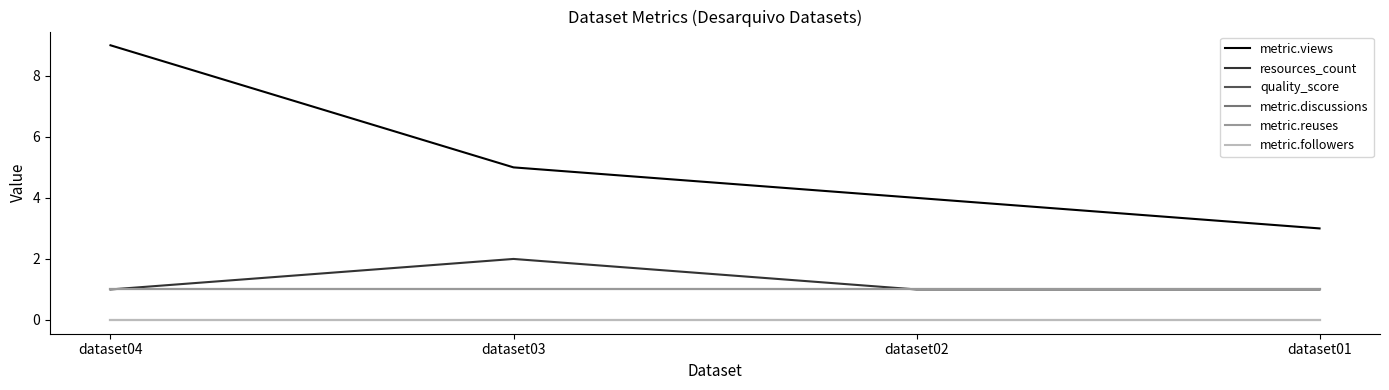

How many lines are shown in the chart?

6